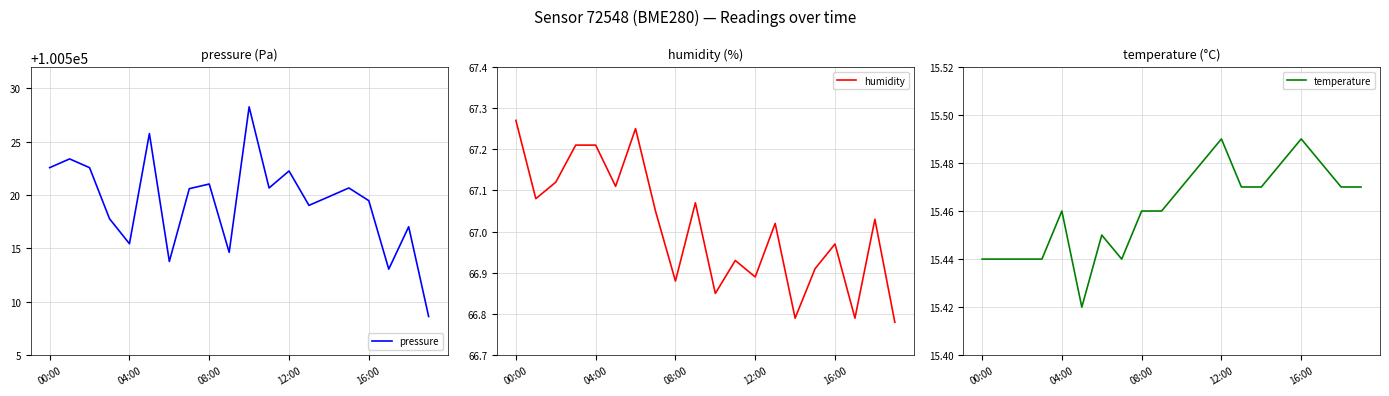

The value of pressure at 08:00 is 100521.0. True or false?

True